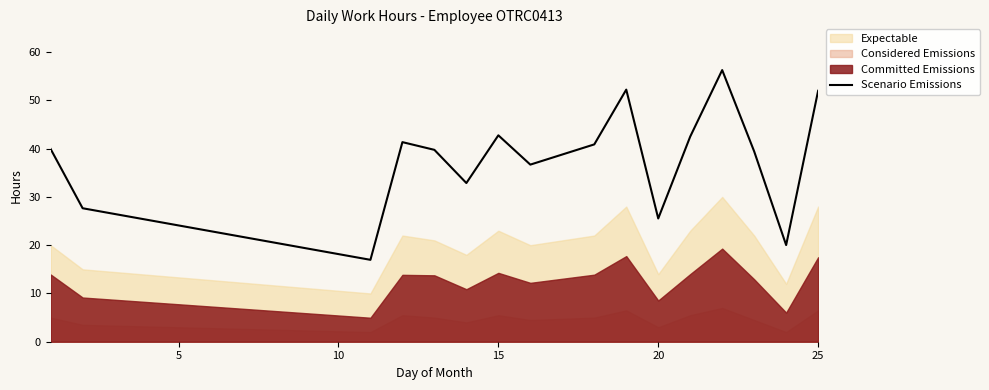

How many points are higher than both their immediate neighbors (excluding endpoints)?

4